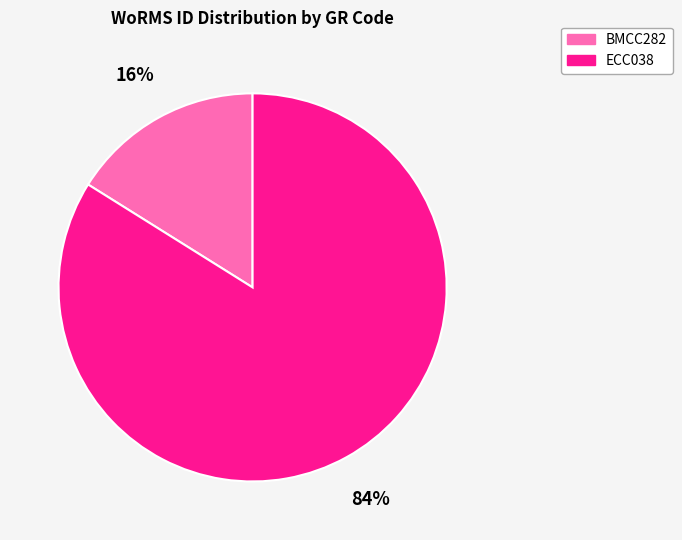

The ECC038 slice represents 84% of the pie. True or false?

True